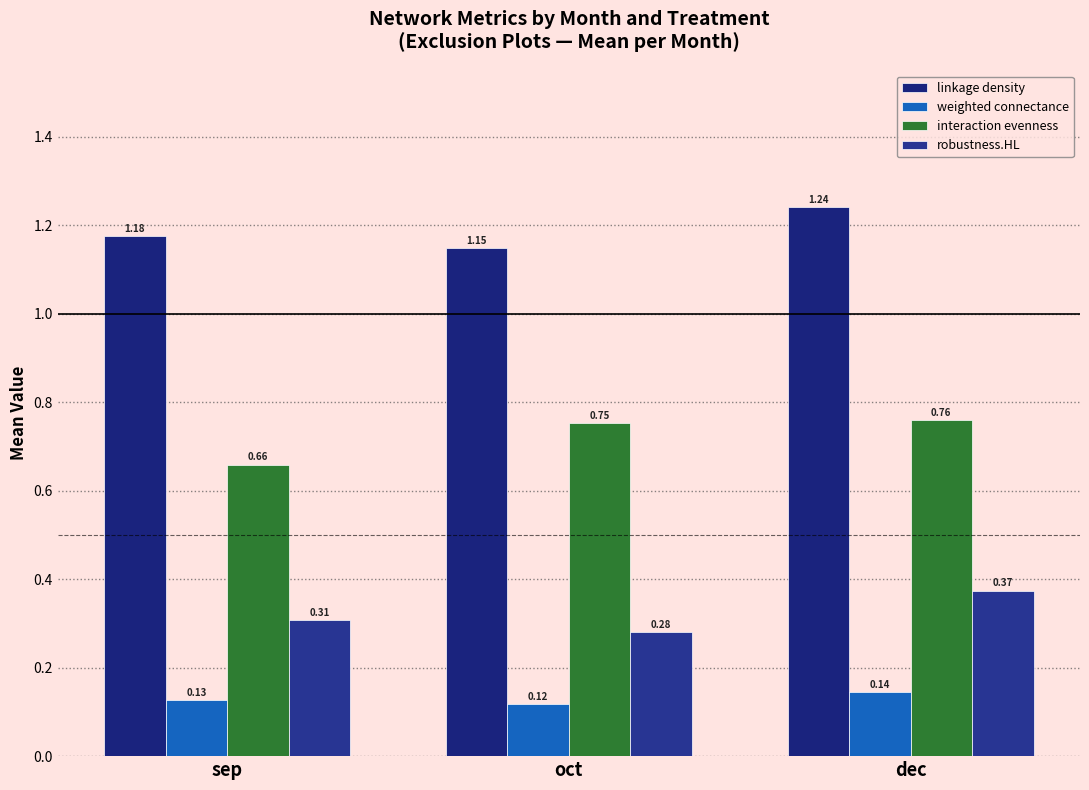

List the series in order of their peak value, highest first.

linkage density, interaction evenness, robustness.HL, weighted connectance